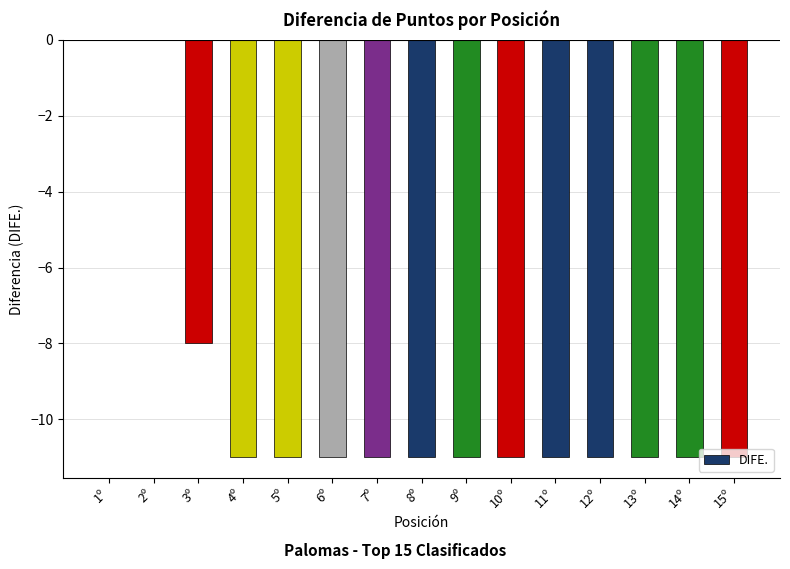

Is it true that the value at 12º is -3?

False